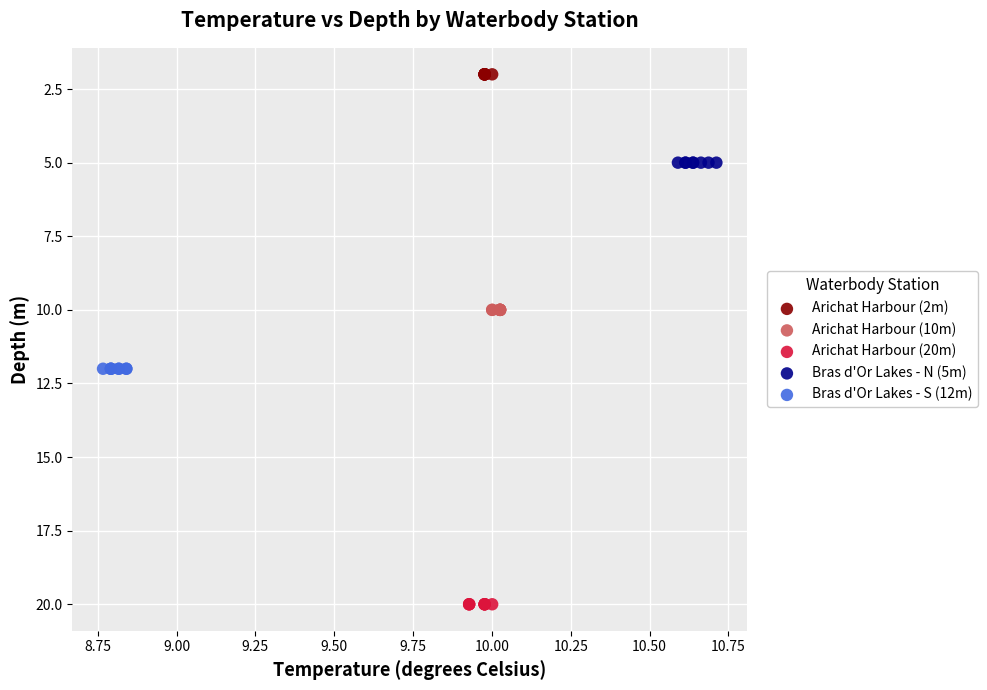

Which series contains the highest Y value?

Arichat Harbour (20m)